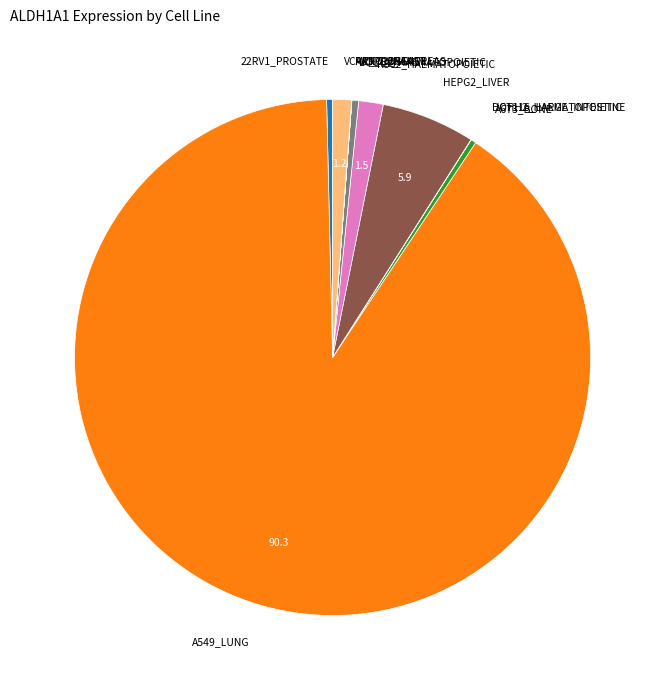

Approximately how many times larger is the value at K562_HAEMATOPOIETIC compared to LOUCY_HAEMATOPOIETIC?

3.6